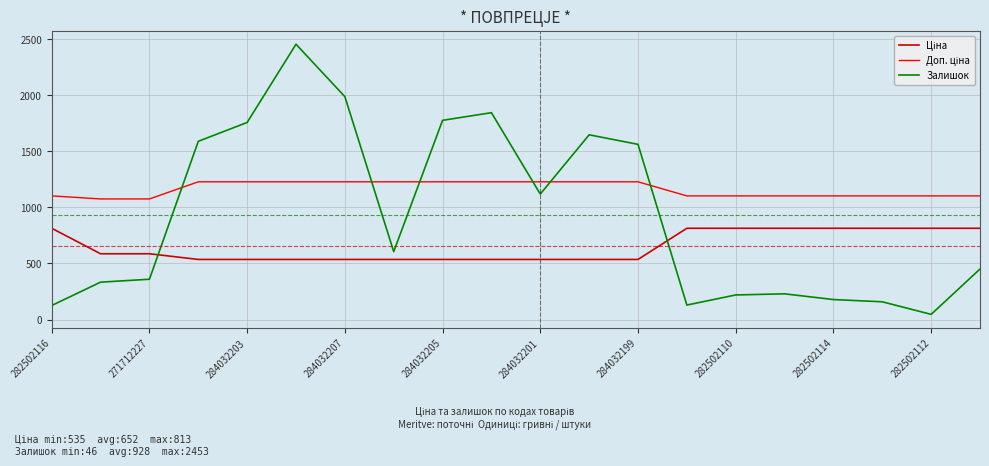

Which series has the largest range (max minus min)?

Залишок